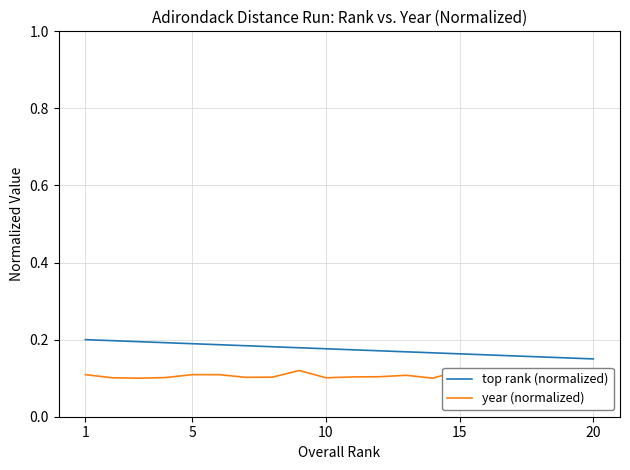

How many interior local peaks does the year (normalized) series have?

4